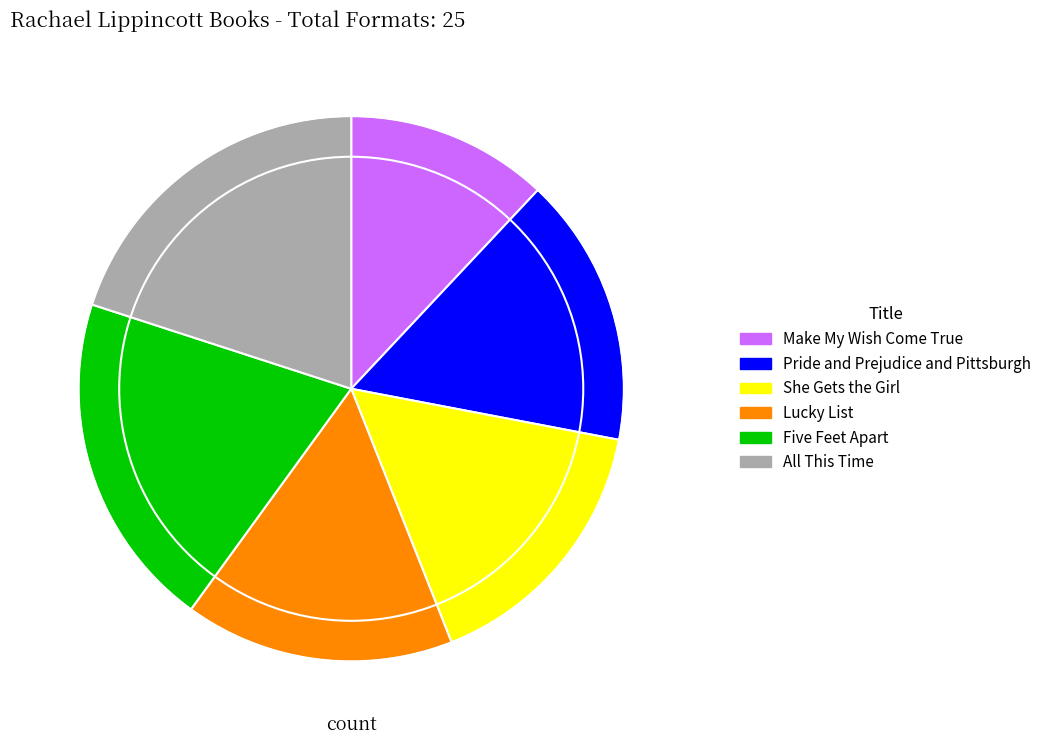

What is the ratio of the value at Lucky List to the value at Pride and Prejudice and Pittsburgh?

1.0